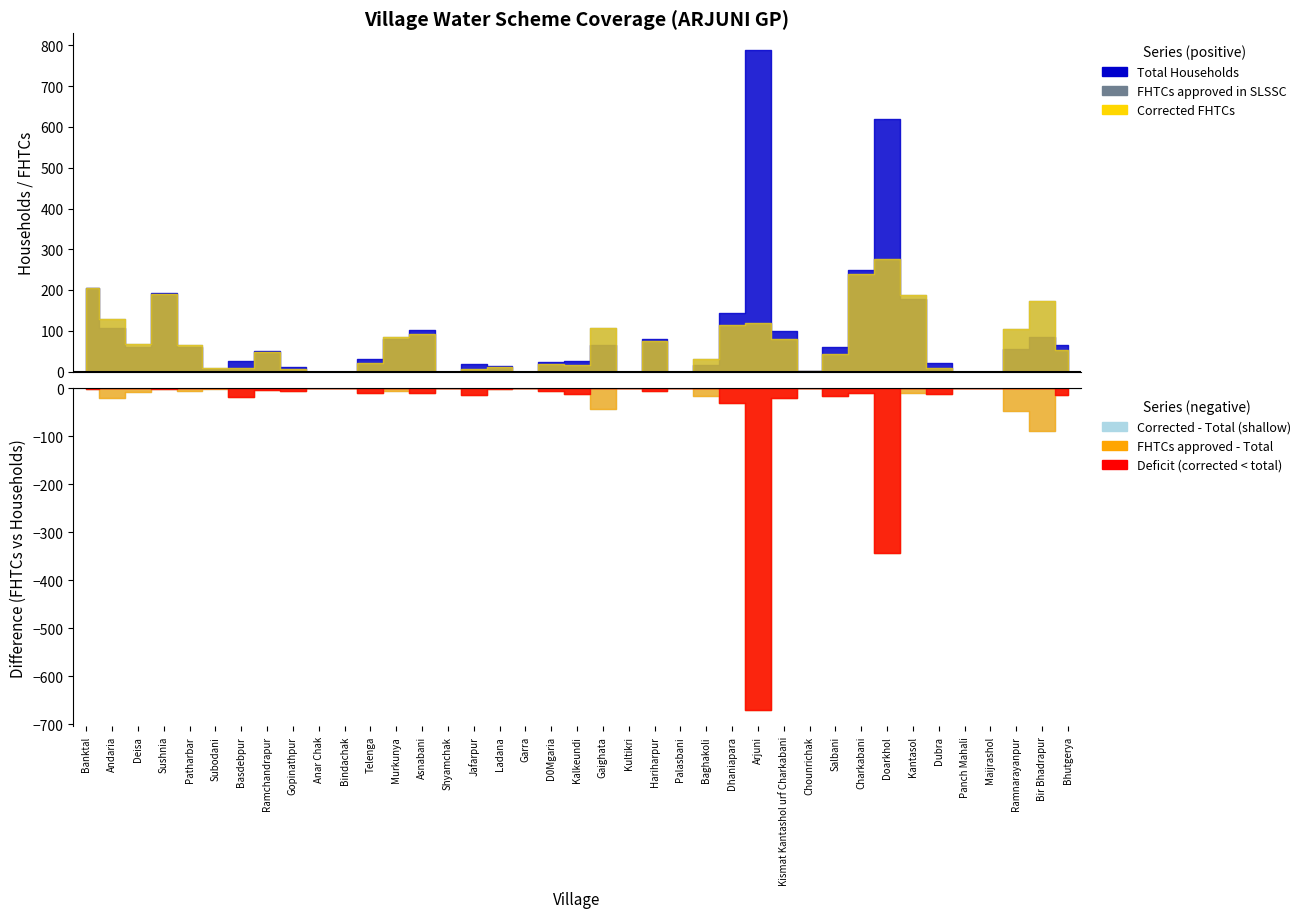

True or false: FHTCs approved in SLSSC and Total Households intersect in this chart.

True